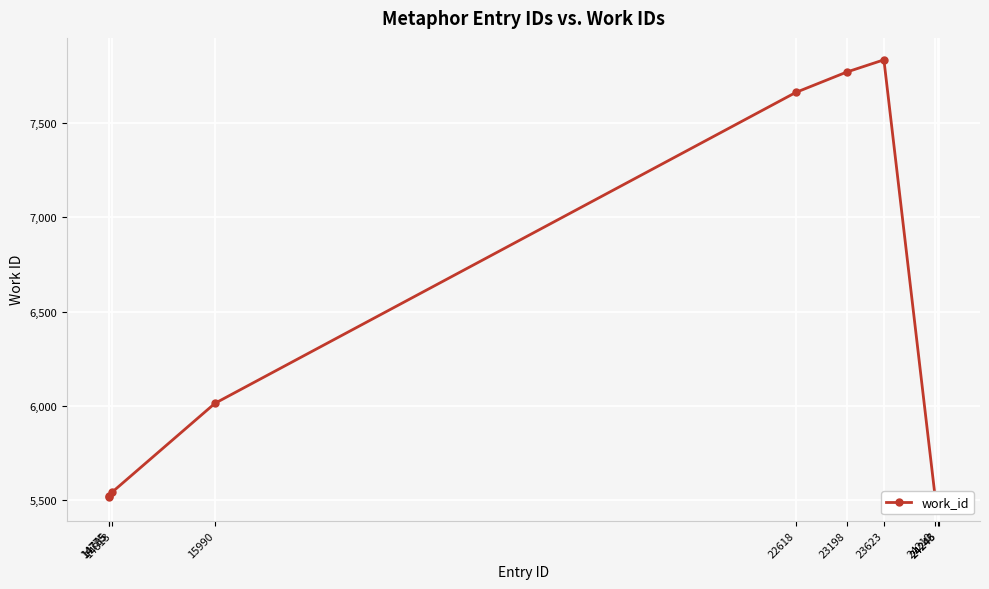

The value at 15990 is 6013. True or false?

True